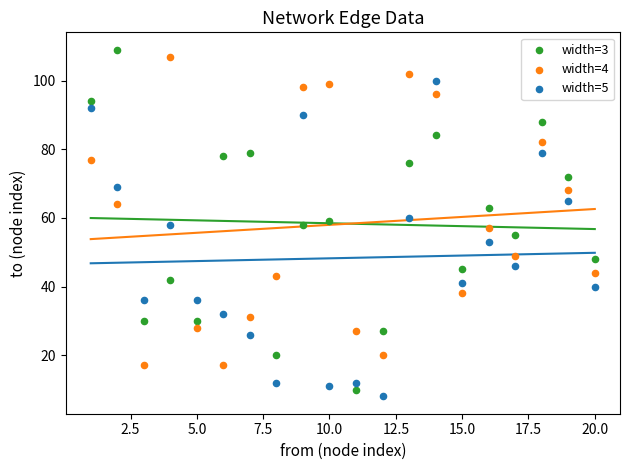

Across all data points, what is the range of Y values (max minus min)?

101